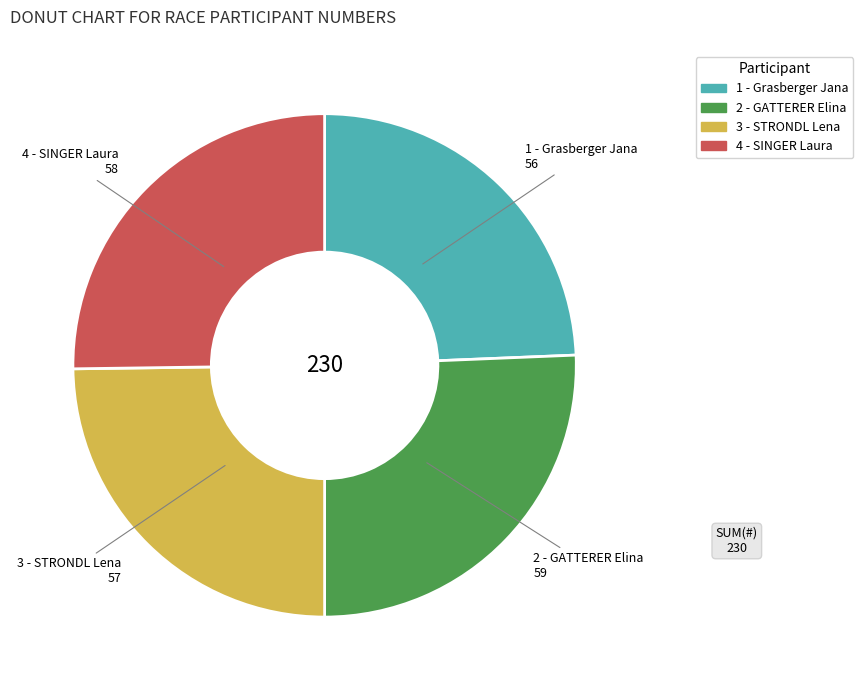

Combined, do 3 - STRONDL Lena and 1 - Grasberger Jana account for over 50%?

No